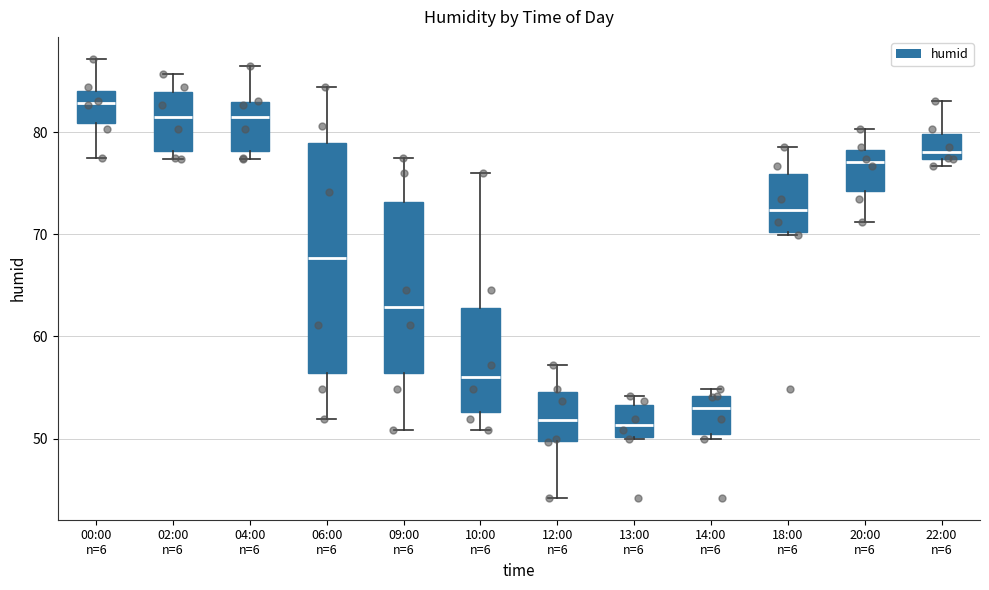

Where does the upper whisker of the box for 10:00 n=6 end on the y-axis? The values are not printed on the chart, so give them approximately, as read against the axis.

76